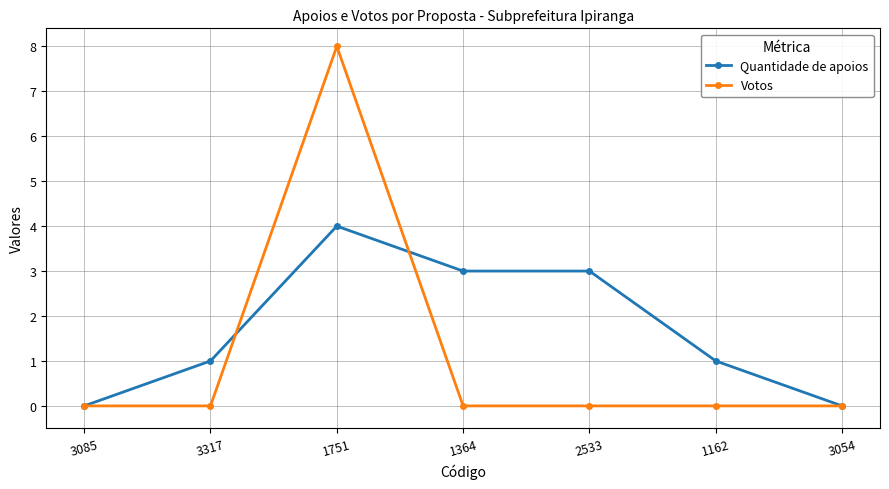

The value of Votos at 3085 is 0. True or false?

True